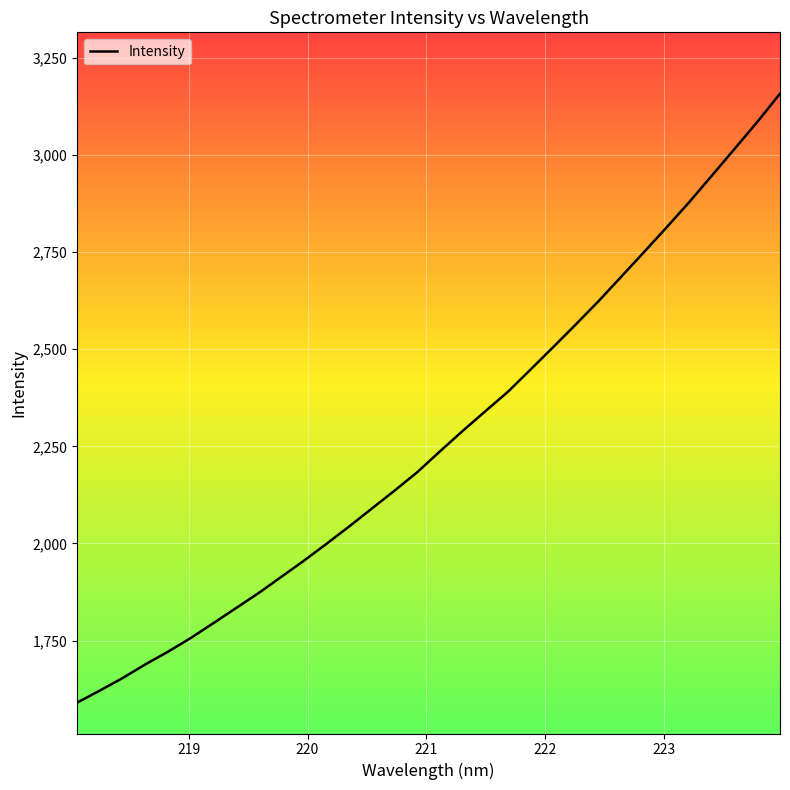

What is the difference between the maximum and minimum values?

1567.0